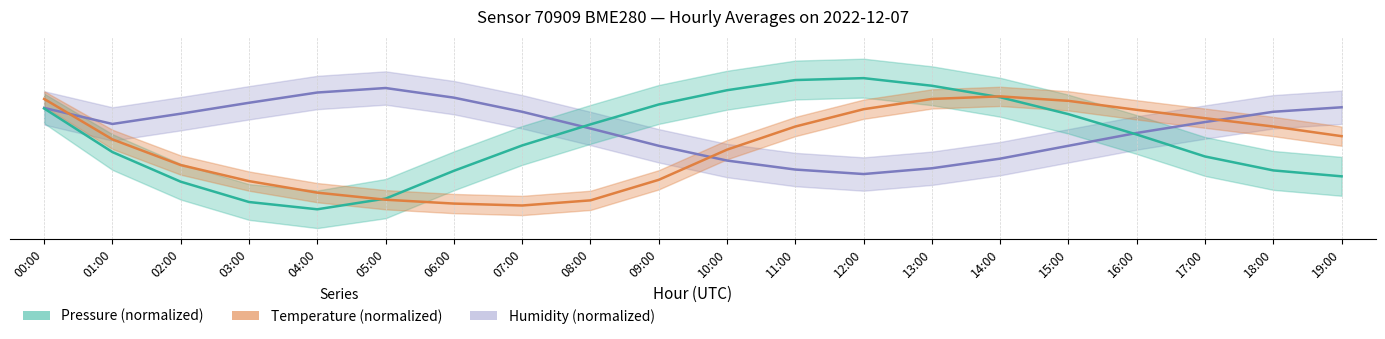

Where is the first local minimum for Pressure?

04:00